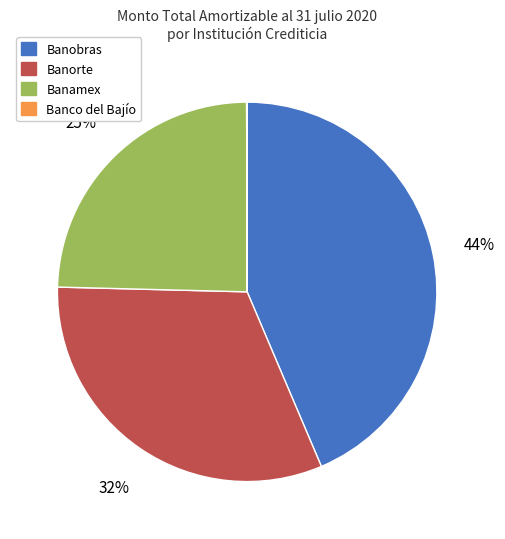

Between Banobras and Banamex, which is larger?

Banobras